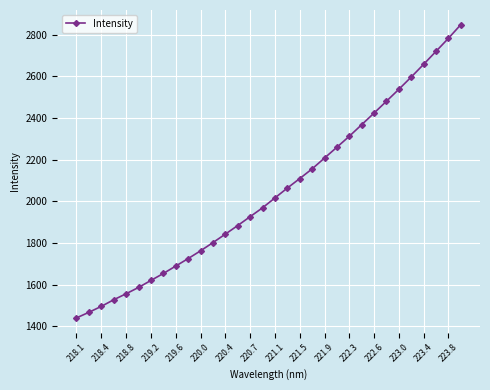

Does the chart have visible grid lines?

Yes